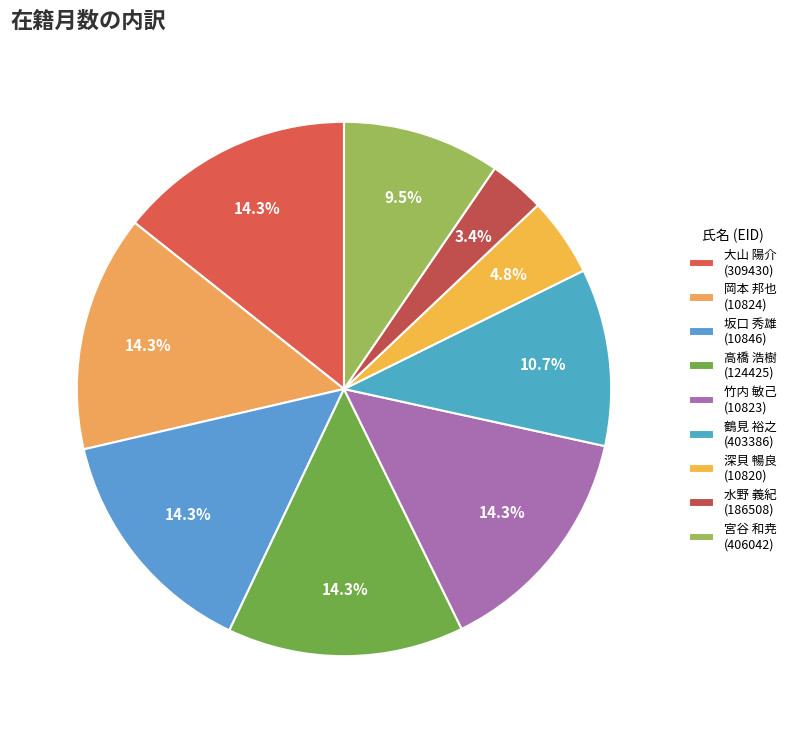

How many segments does this pie chart have?

9